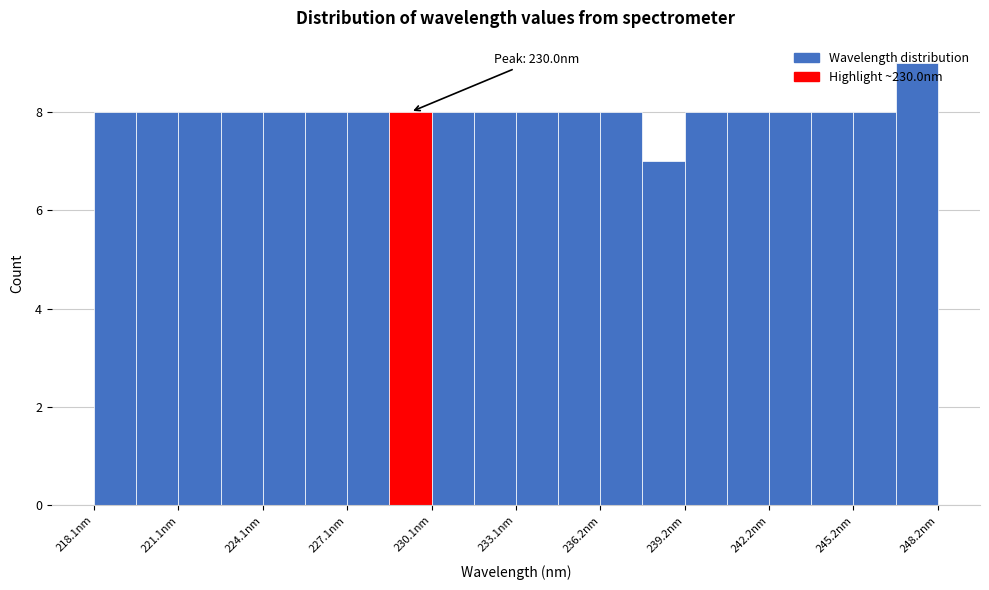

Around what value on the x-axis is the tallest bar? Give the approximate position of its centre, as read against the axis.

247.5